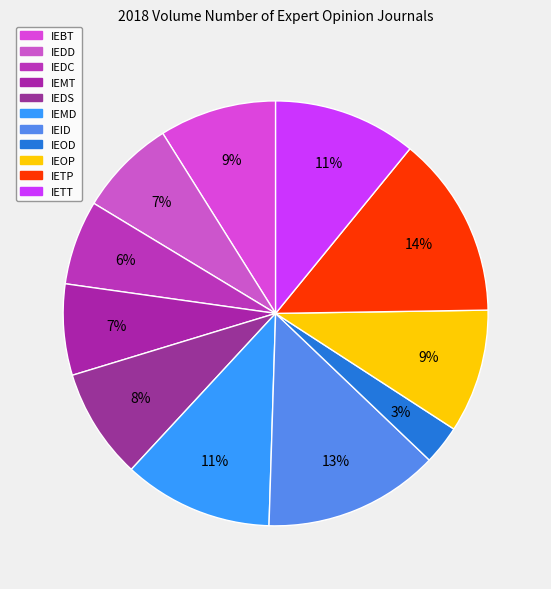

Count the number of slices in the pie.

11